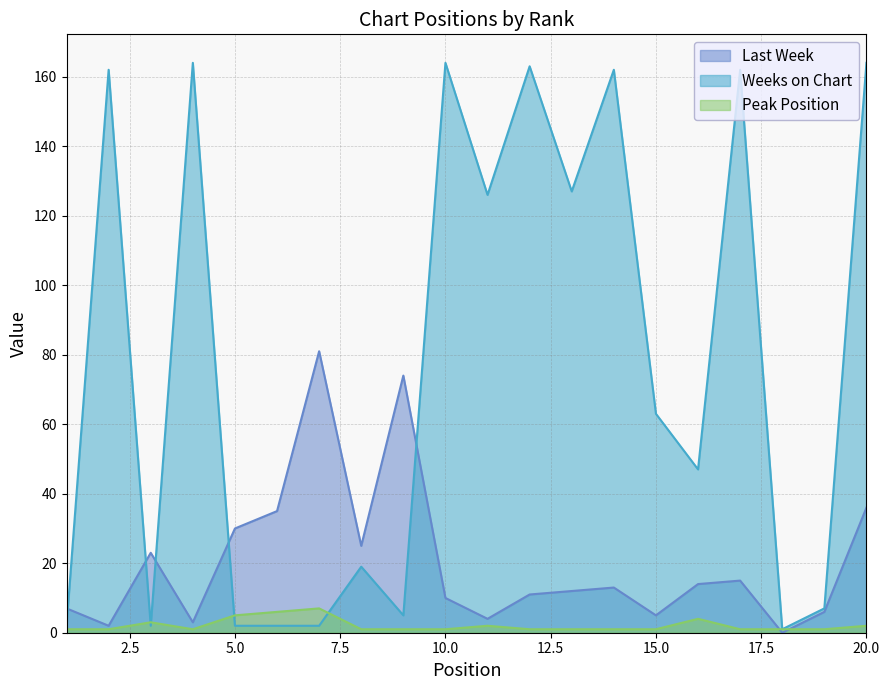

At which category does Peak Position reach its first local valley?

4